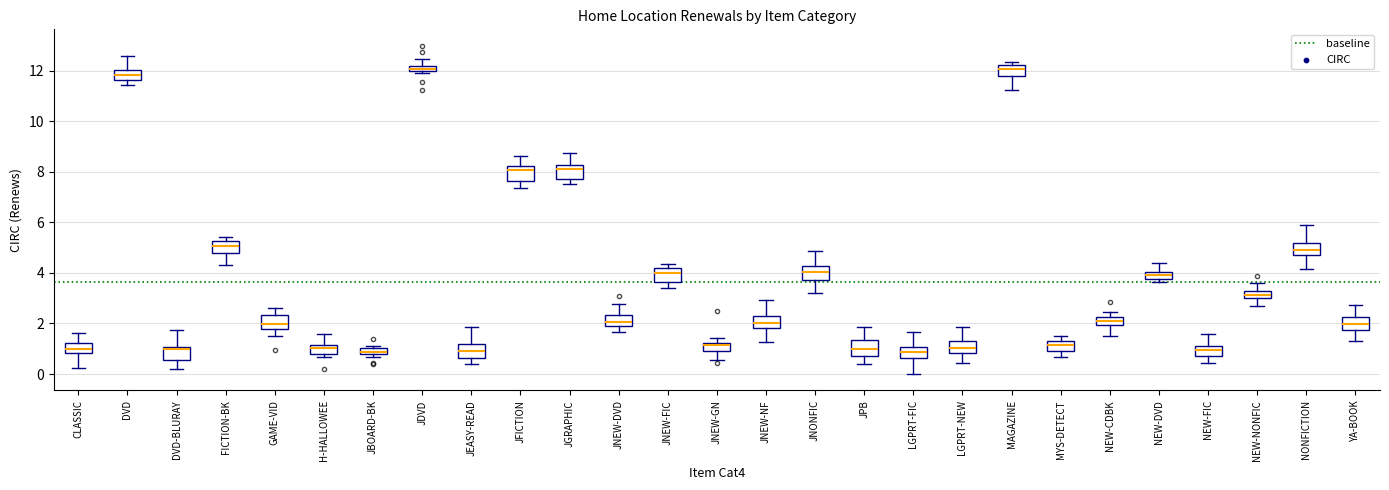

Where is the upper edge of the box for JDVD on the y-axis? The values are not printed on the chart, so give them approximately, as read against the axis.

12.2